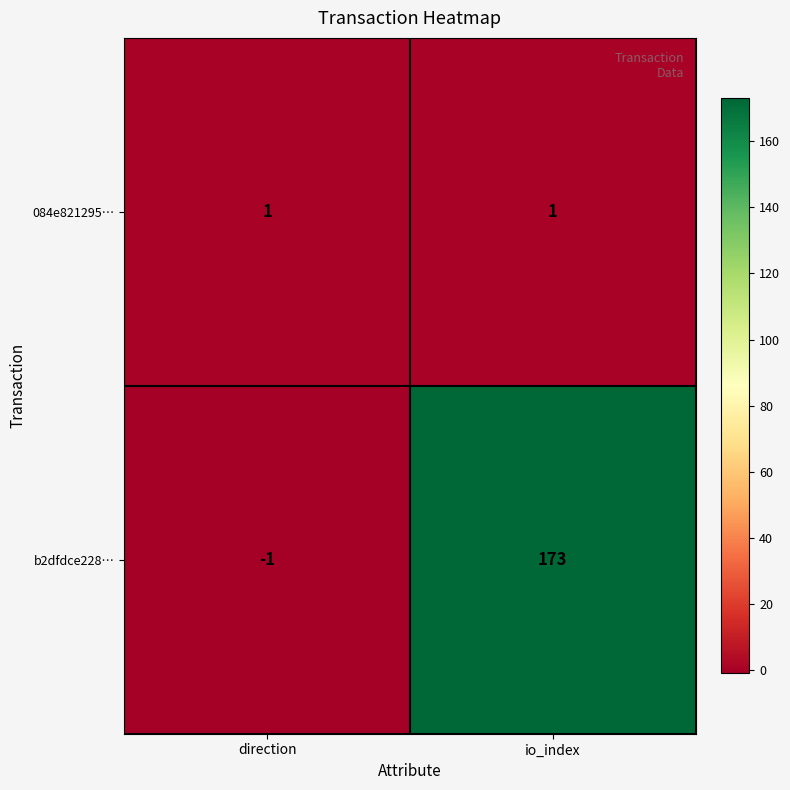

What is the difference between the b2dfdce228… values at direction and io_index?

174